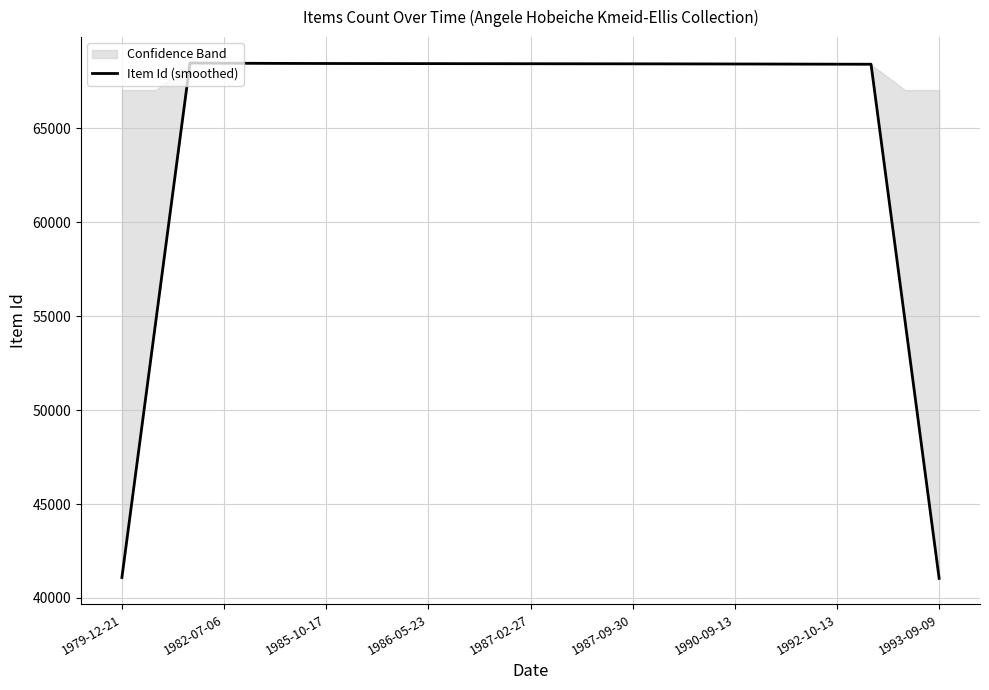

What is the maximum value for Item Id (smoothed)?

68474.0